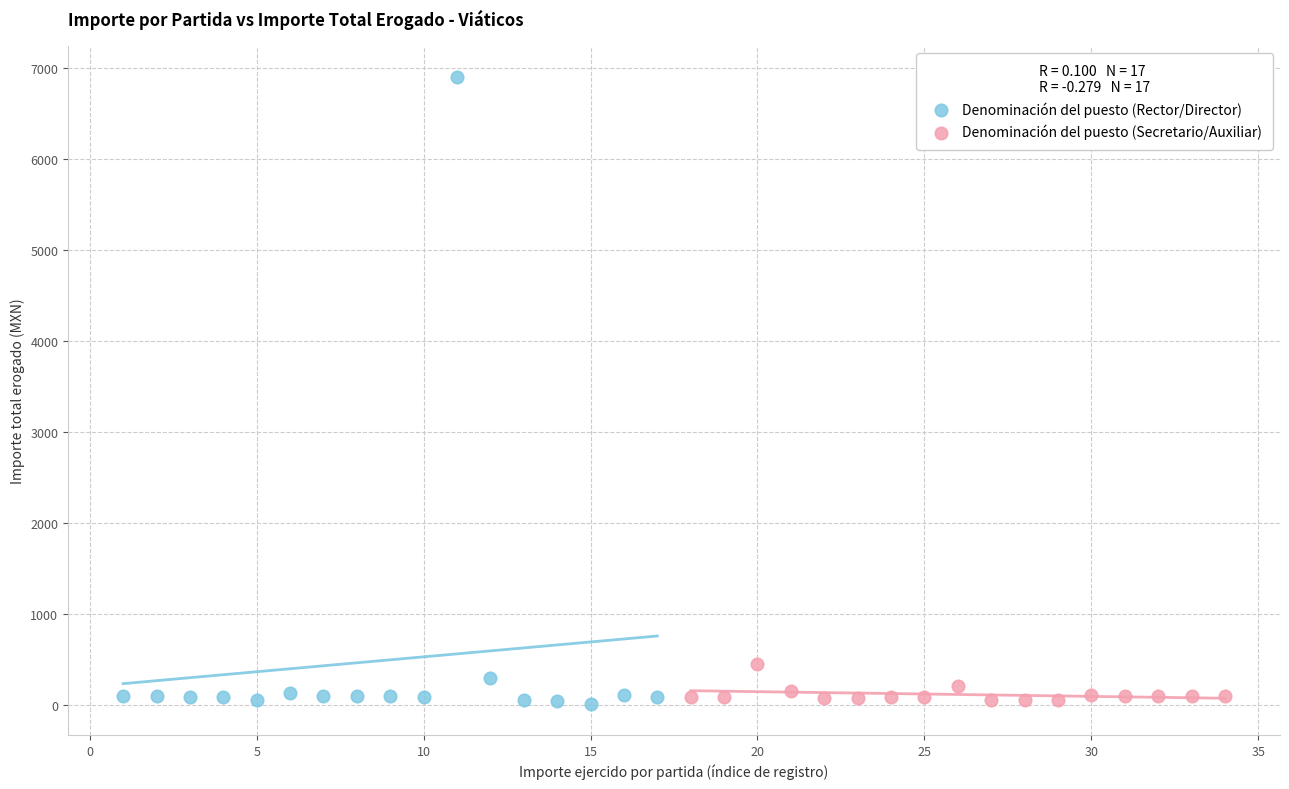

What are all the series names shown in the legend?

Denominación del puesto (Rector/Director), Denominación del puesto (Secretario/Auxiliar)